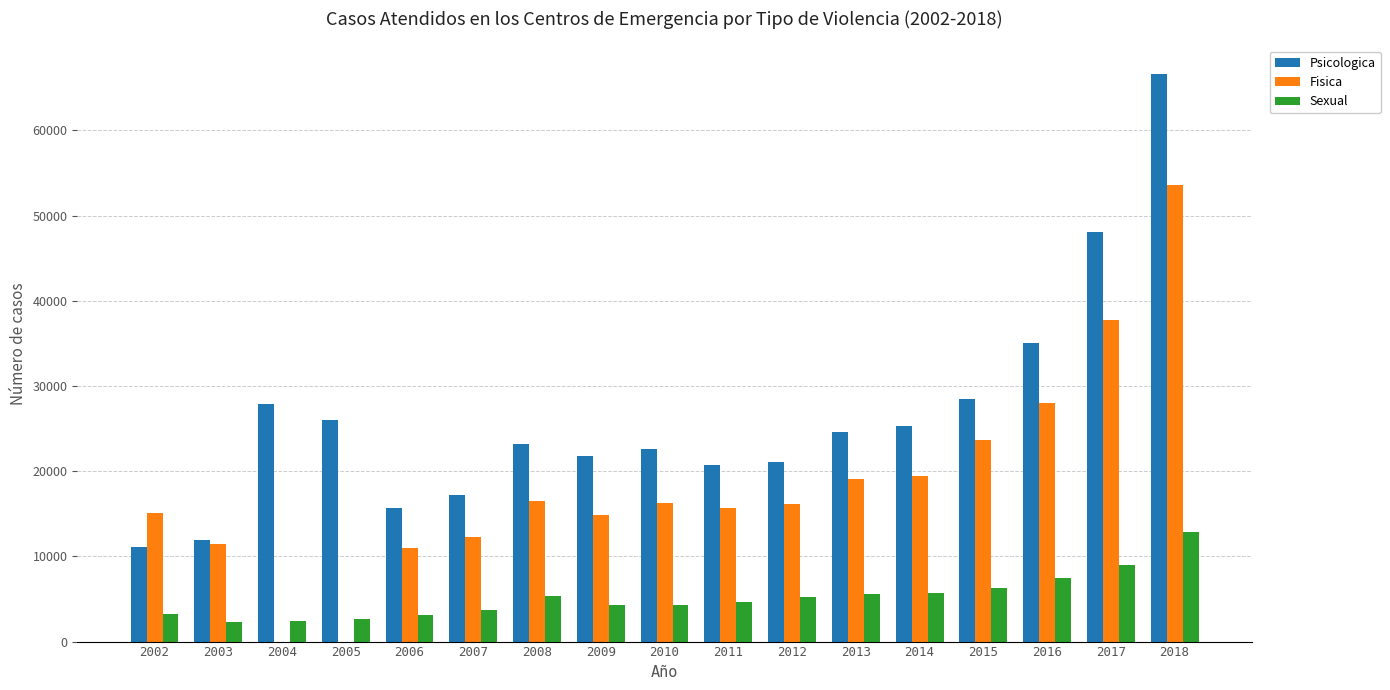

Which series has the widest spread of values?

Psicologica